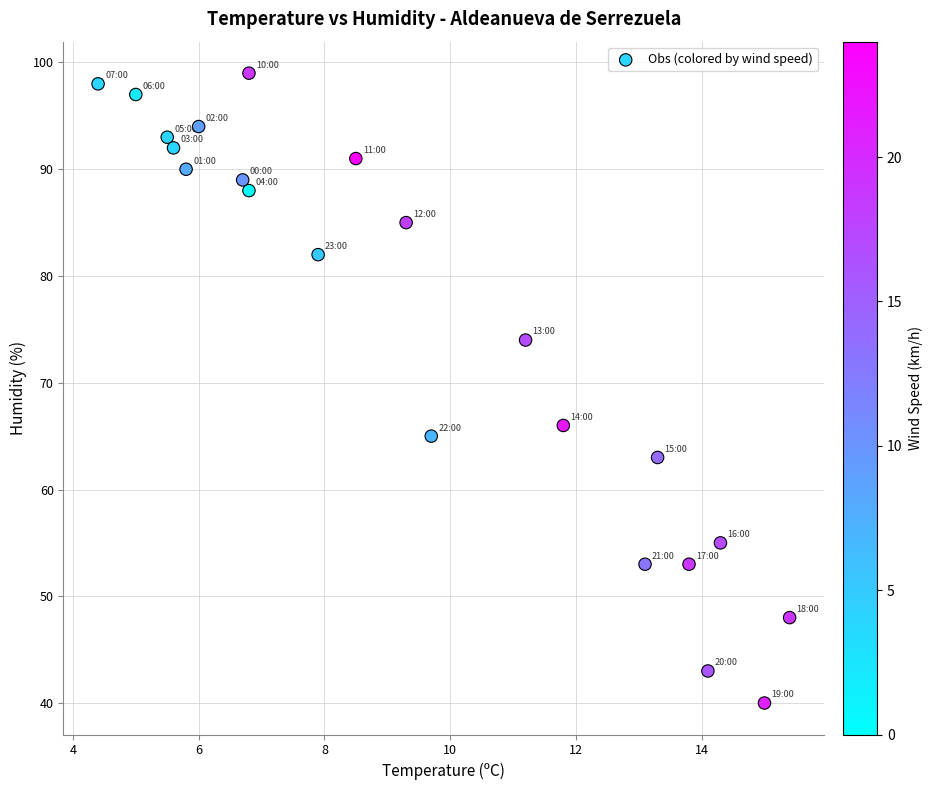

What Y value in the scatter plot is closest to 69?

66